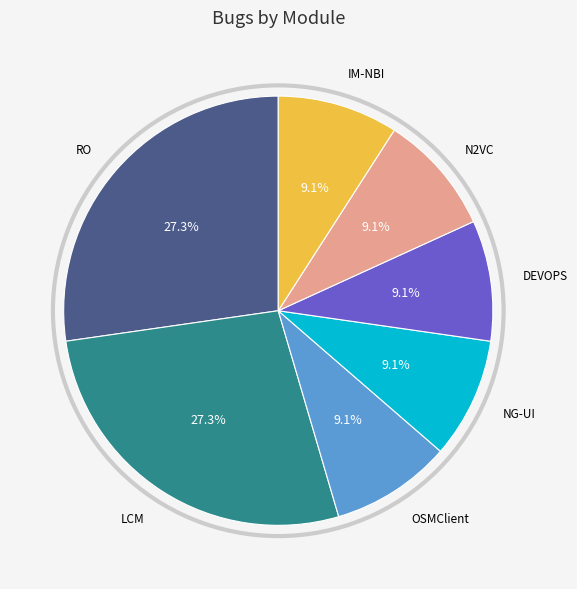

Is there a majority slice in this chart?

No